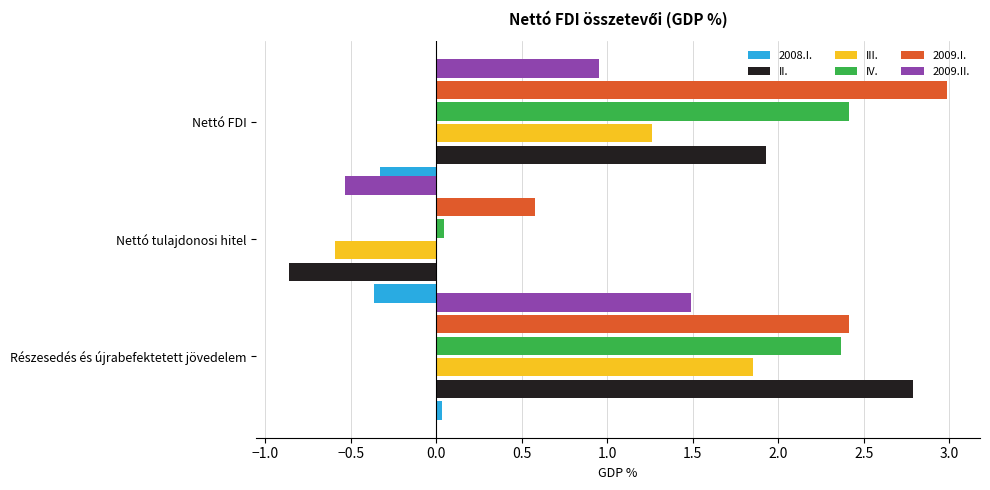

Count the number of data series in this chart.

6